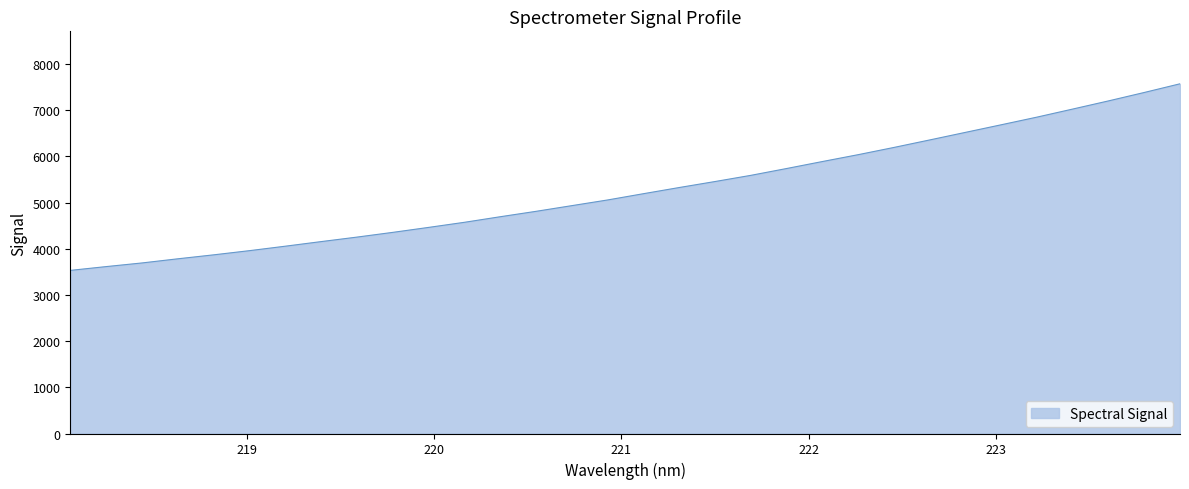

What is the minimum value shown in the chart?

3532.0